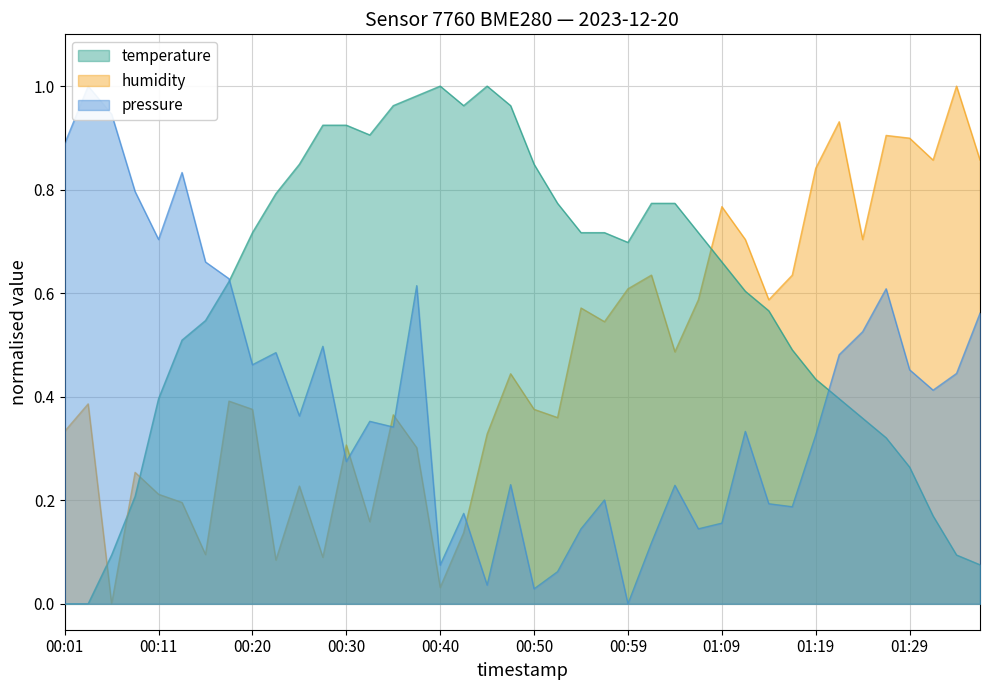

Between which two adjacent categories do pressure and temperature first intersect?

00:18 and 00:20